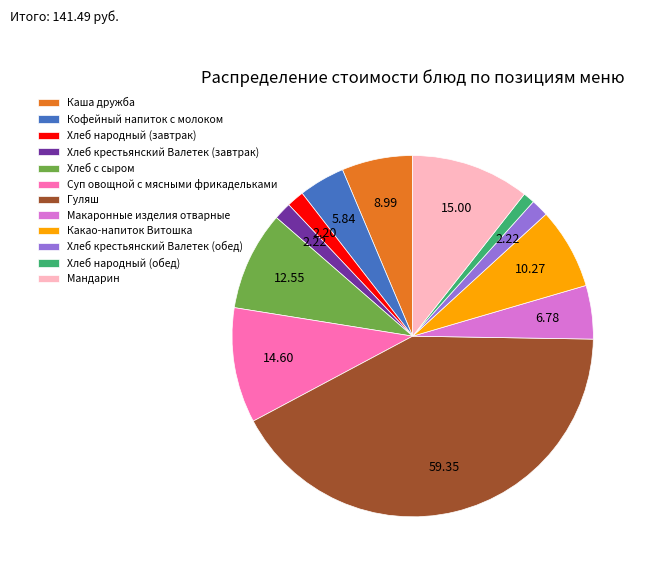

Does Хлеб крестьянский Валетек (обед) account for over 50% of the chart?

No